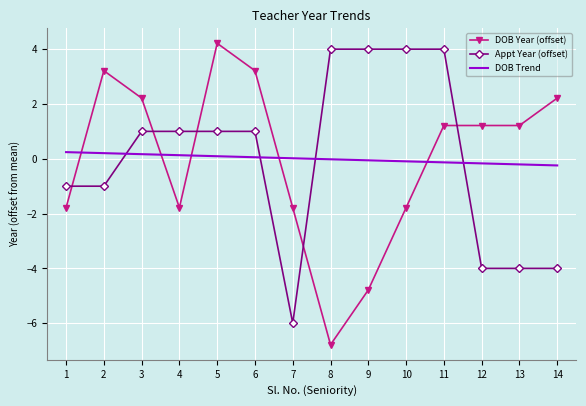

The DOB Year (offset) series shows 2.2 at 14. True or false?

True